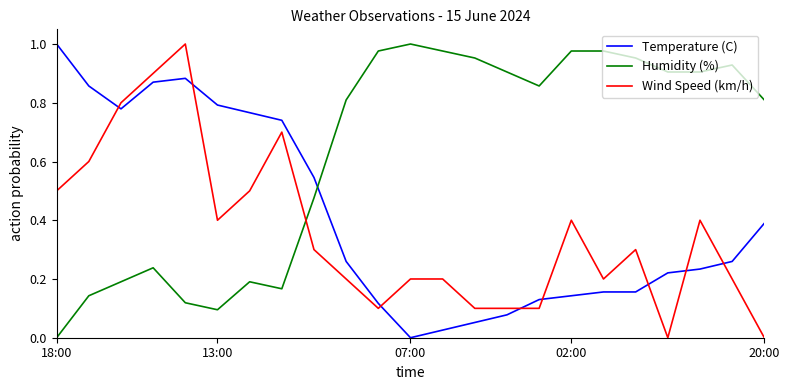

True or false: Temperature (C) and Humidity (%) cross at least once.

True